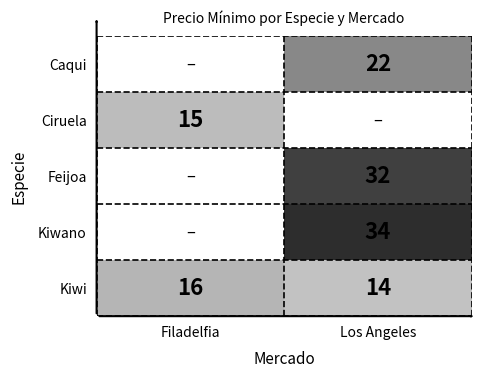

What is the total value across all series at Filadelfia?

31